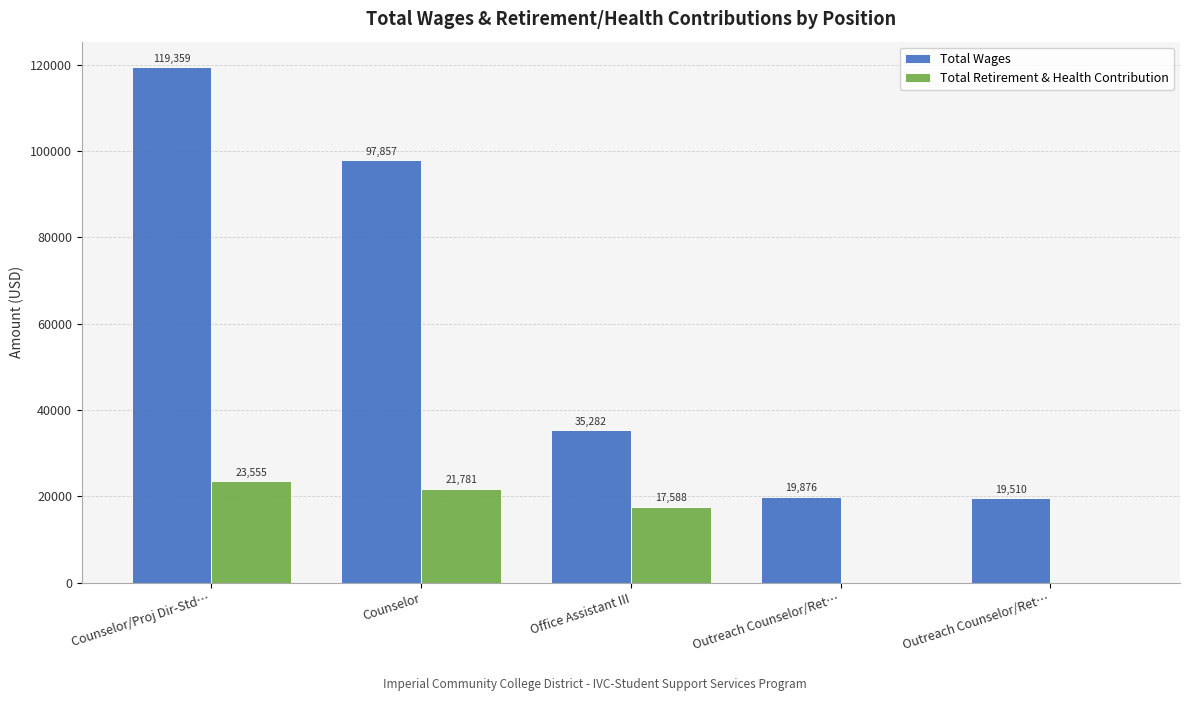

Is it true that Total Wages equals 55314 at Office Assistant III?

False